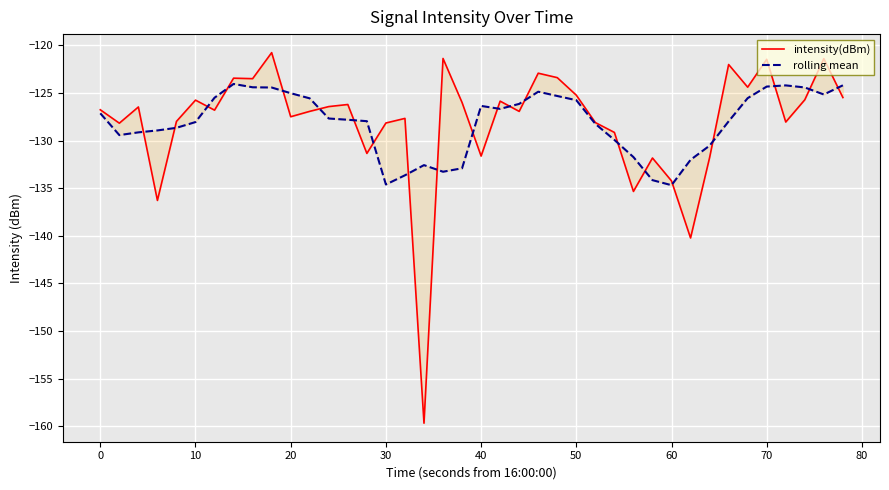

Which series has the largest range (max minus min)?

intensity(dBm)